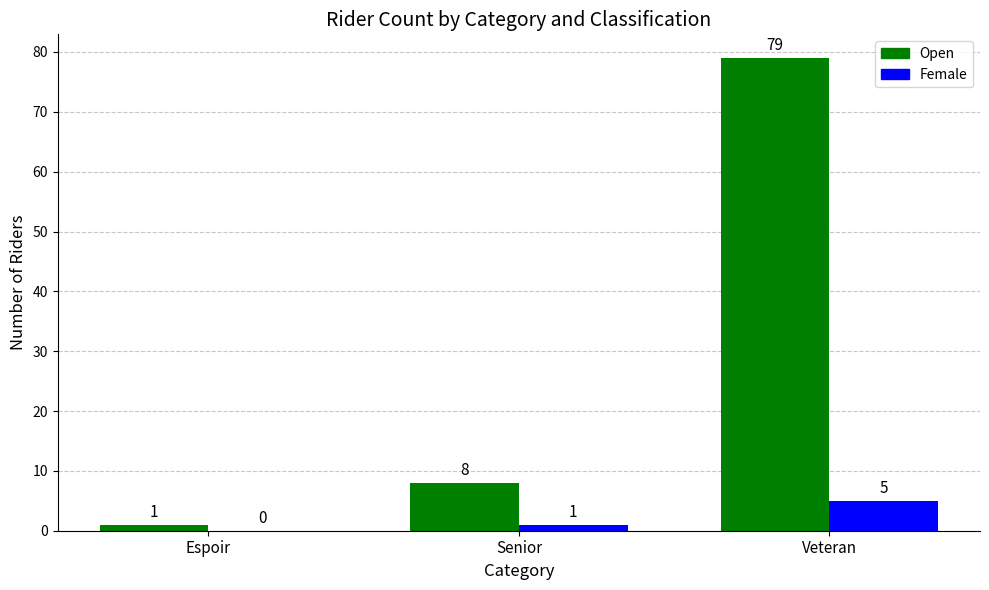

How many series are shown in this chart?

2